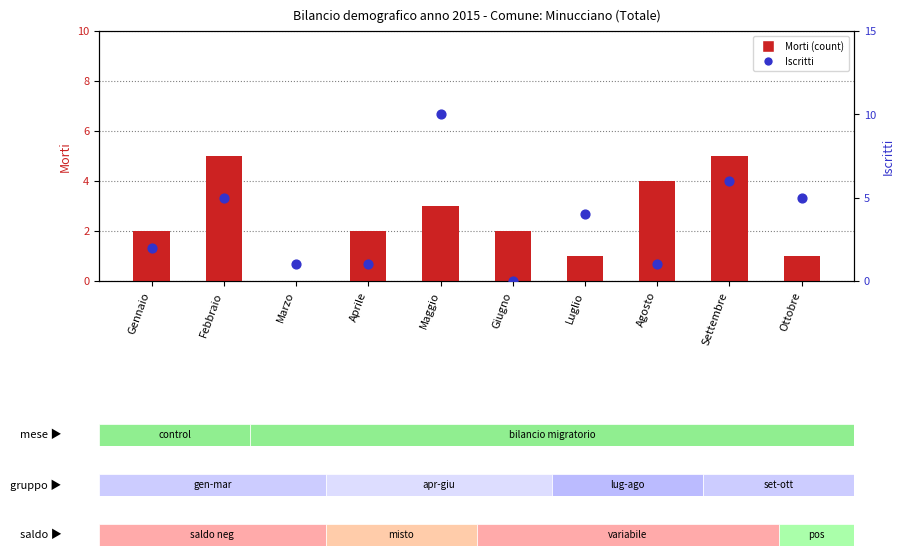

Which series has the largest total across all categories?

Iscritti